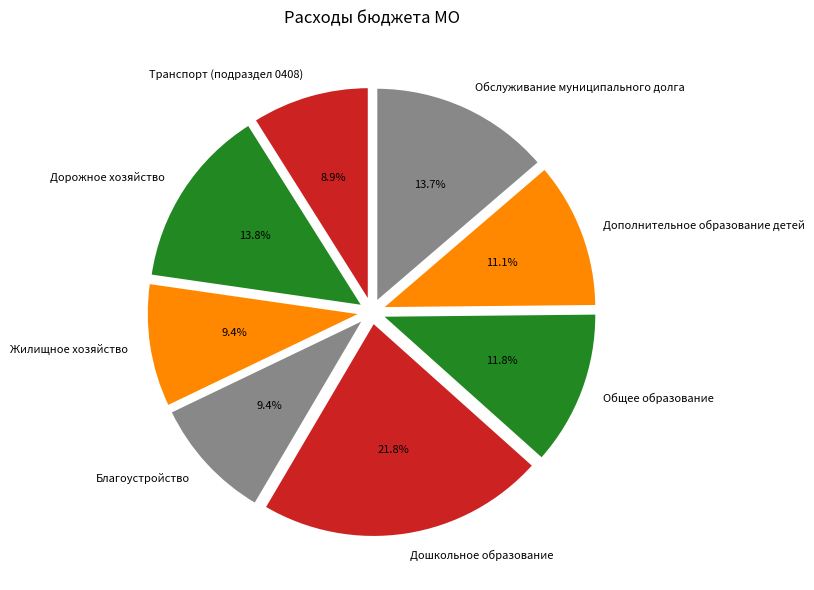

To the nearest percent, what is the difference between the Жилищное хозяйство and Общее образование slice percentages?

2%